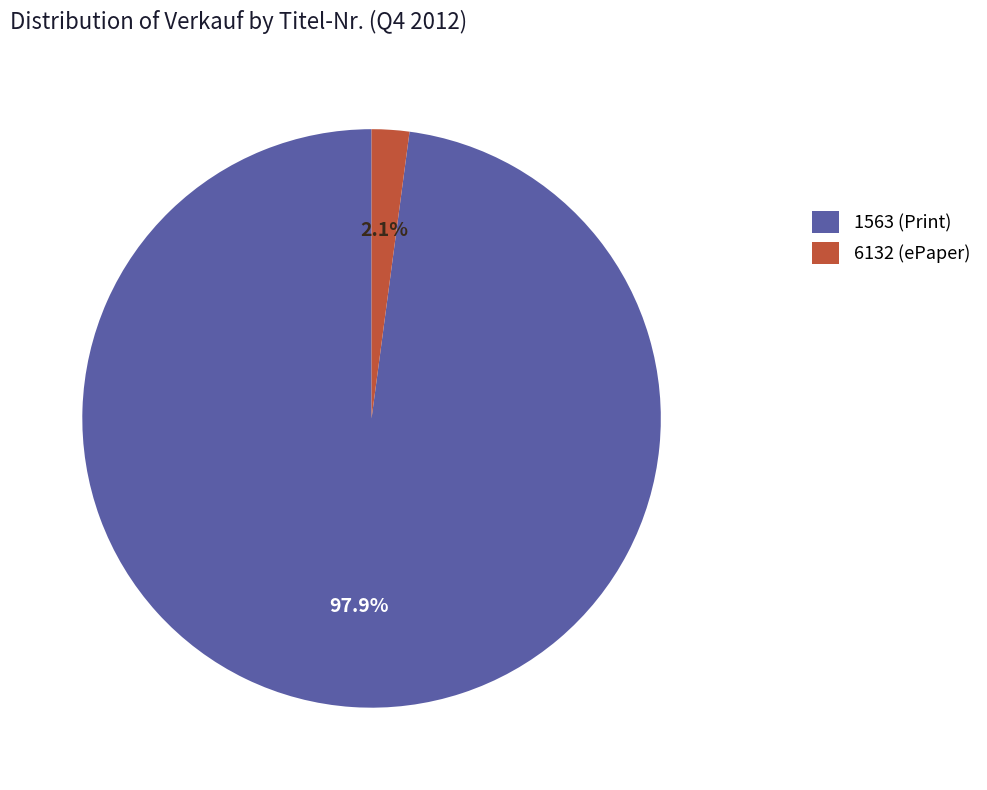

To the nearest percent, what percentage of the pie is 6132?

2%